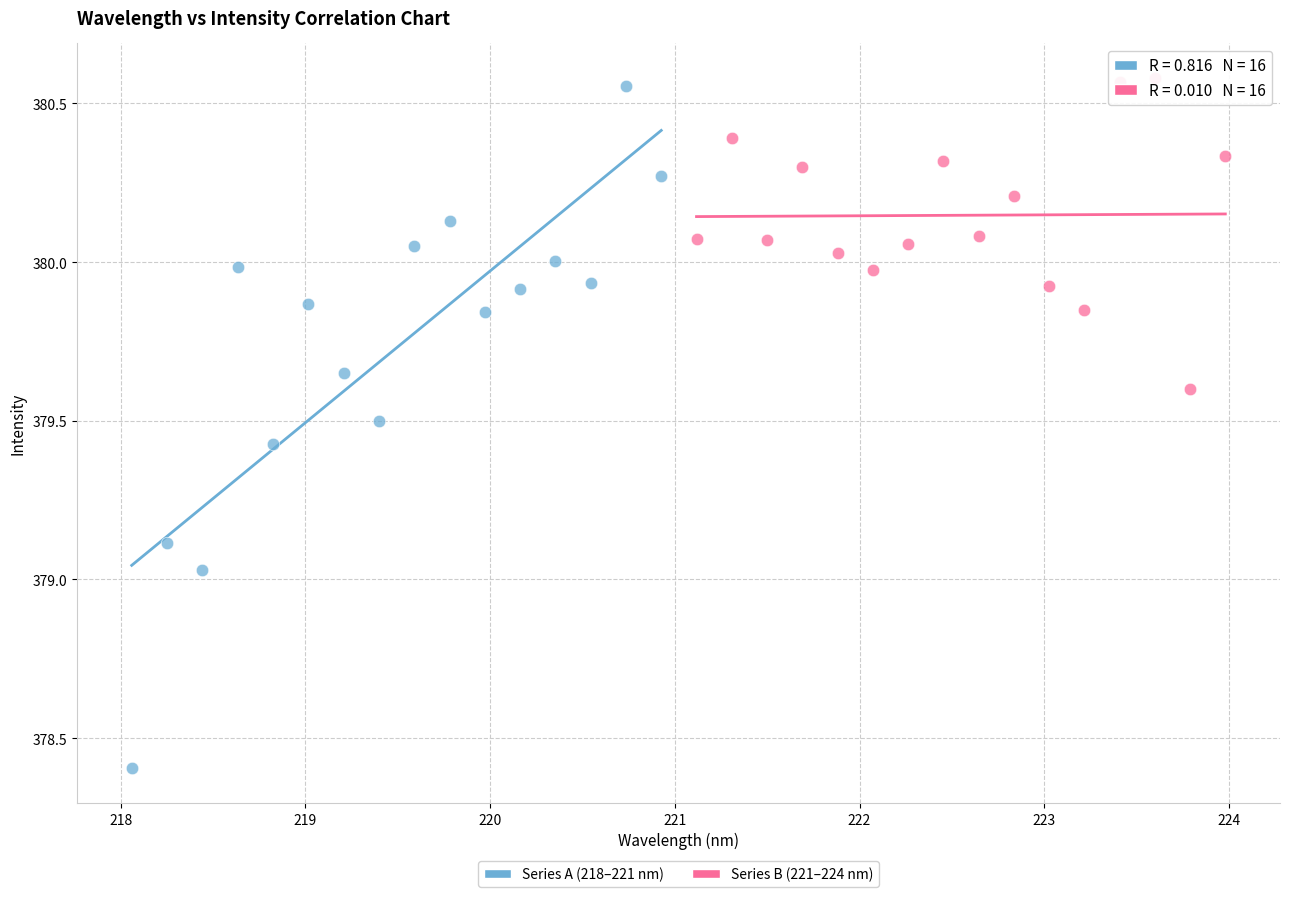

What are all the series names shown in the legend?

Series A (218–221 nm), Series B (221–224 nm)